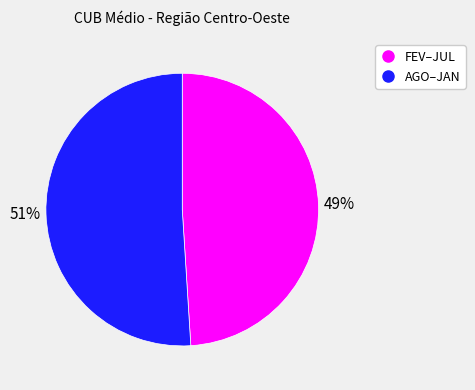

To the nearest percent, what is the average slice percentage?

50%